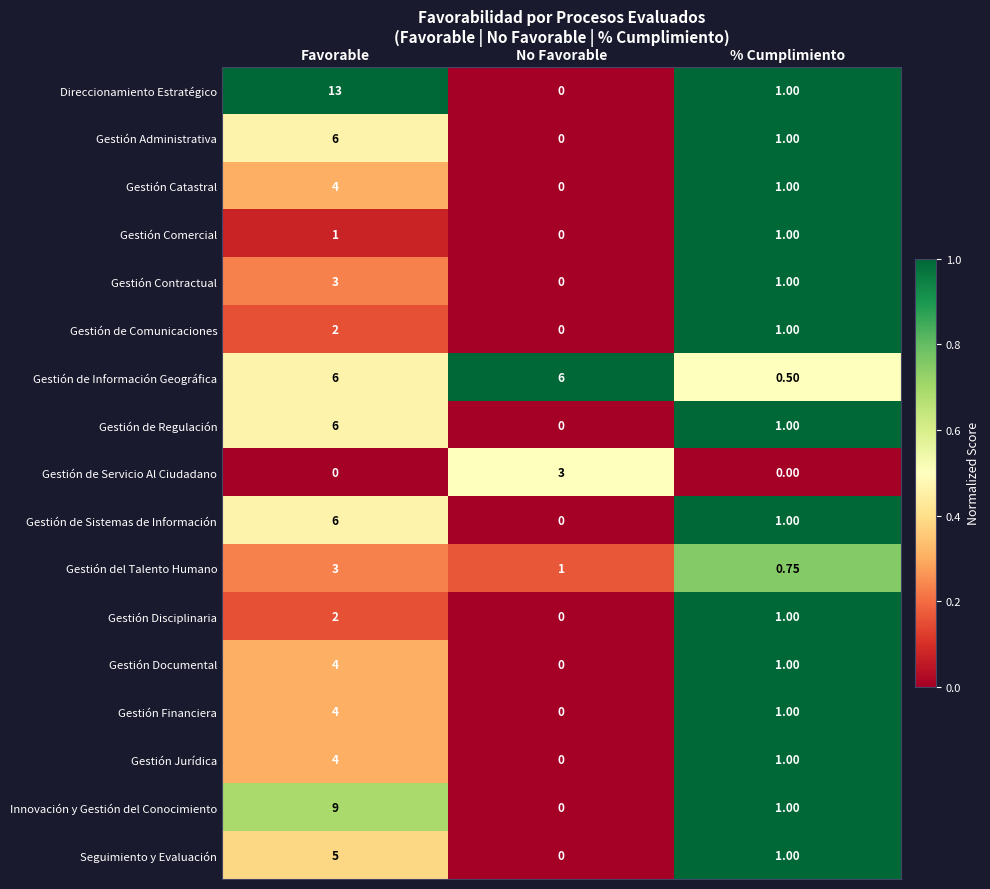

Rank the categories by Gestión Financiera value from highest to lowest.

Favorable, % Cumplimiento, No Favorable